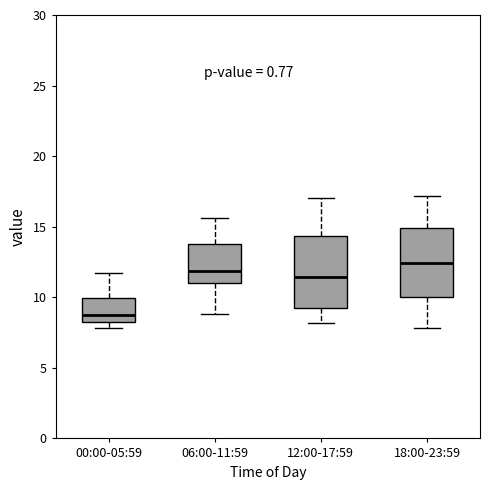

Reading left to right, transcribe this box plot: for each box, give where its median line is, the range the box spans, and where its two whiskers end, as read against the y-axis. The values are not printed on the chart, so give them approximately, as read against the axis.

00:00-05:59: median 9.0, box 8.5 to 10.0, whiskers 8.0 to 11.5
06:00-11:59: median 12.0, box 11.0 to 14.0, whiskers 9.0 to 15.5
12:00-17:59: median 11.5, box 9.5 to 14.5, whiskers 8.0 to 17.0
18:00-23:59: median 12.5, box 10.0 to 15.0, whiskers 8.0 to 17.0